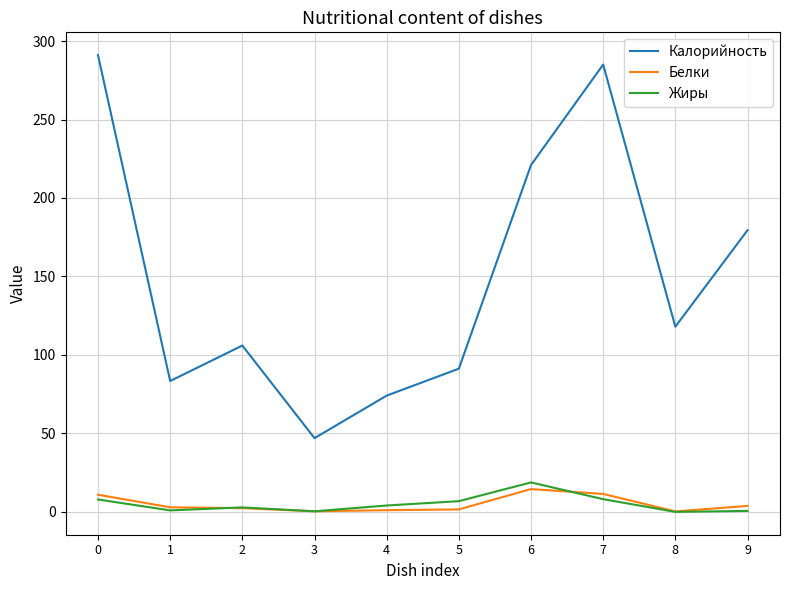

What is the greatest value displayed?

291.0